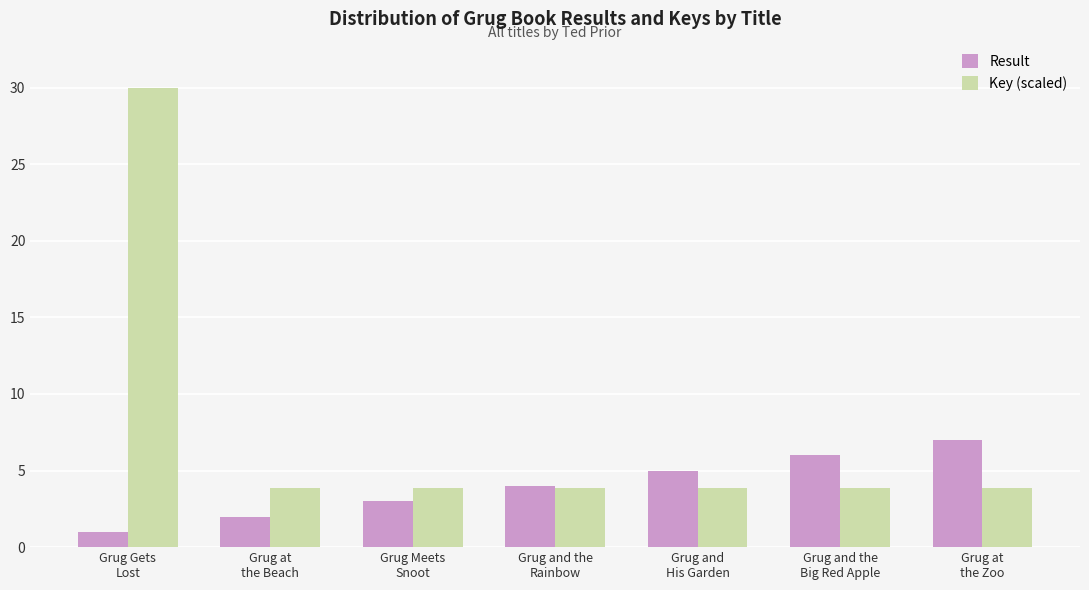

How many values in the Result series are below 4?

3